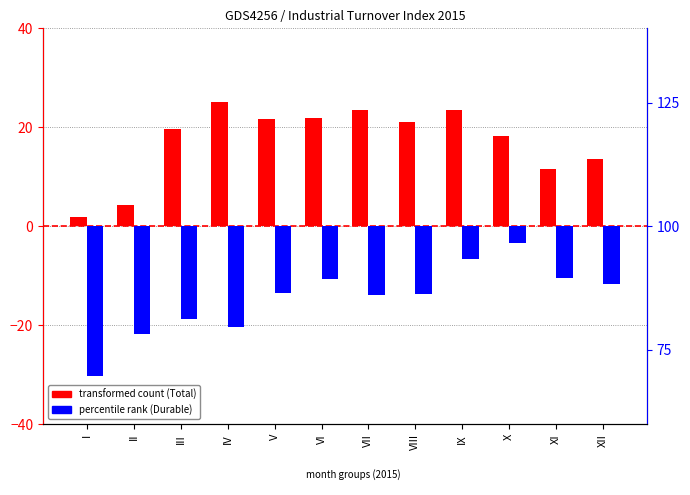

How many data points in Total (dev from 100) are above 21?

6